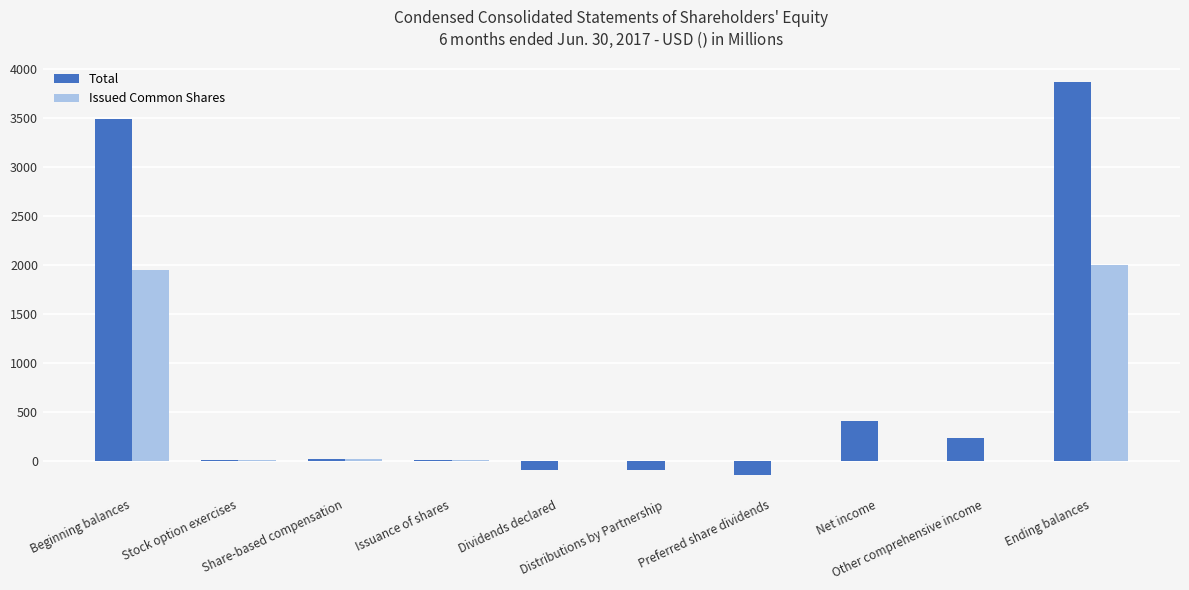

Reading right to left, extract all data points from this chart.

Total: Ending balances=3874.2	Other comprehensive income=237.0	Net income=410.1	Preferred share dividends=-135.0	Distributions by Partnership=-83.9	Dividends declared=-87.1	Issuance of shares=8.5	Share-based compensation=24.9	Stock option exercises=12.3	Beginning balances=3488.6
Issued Common Shares: Ending balances=2003.0	Other comprehensive income=0.0	Net income=0.0	Preferred share dividends=0.0	Distributions by Partnership=0.0	Dividends declared=0.0	Issuance of shares=8.5	Share-based compensation=24.9	Stock option exercises=12.3	Beginning balances=1955.1